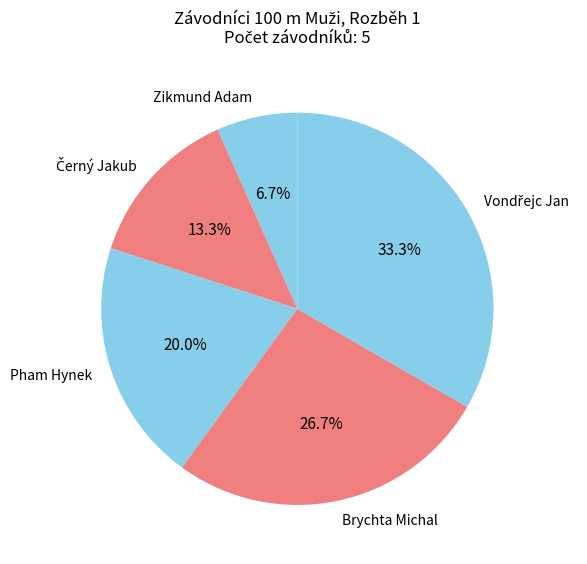

Does any single category account for the majority?

No